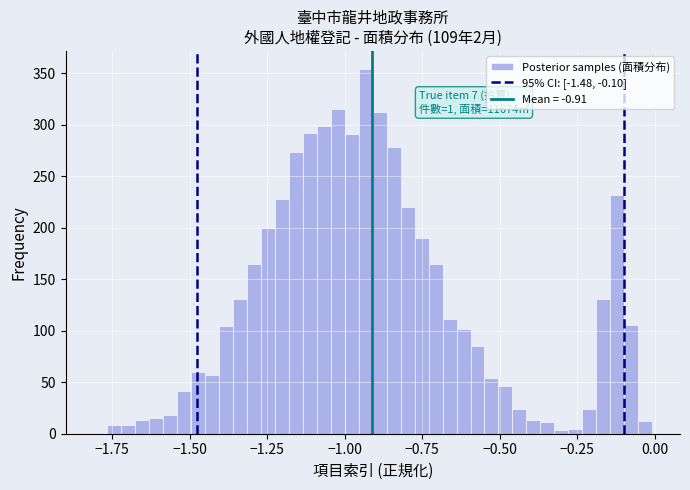

Around what value on the x-axis is the tallest bar? Give the approximate position of its centre, as read against the axis.

-0.95